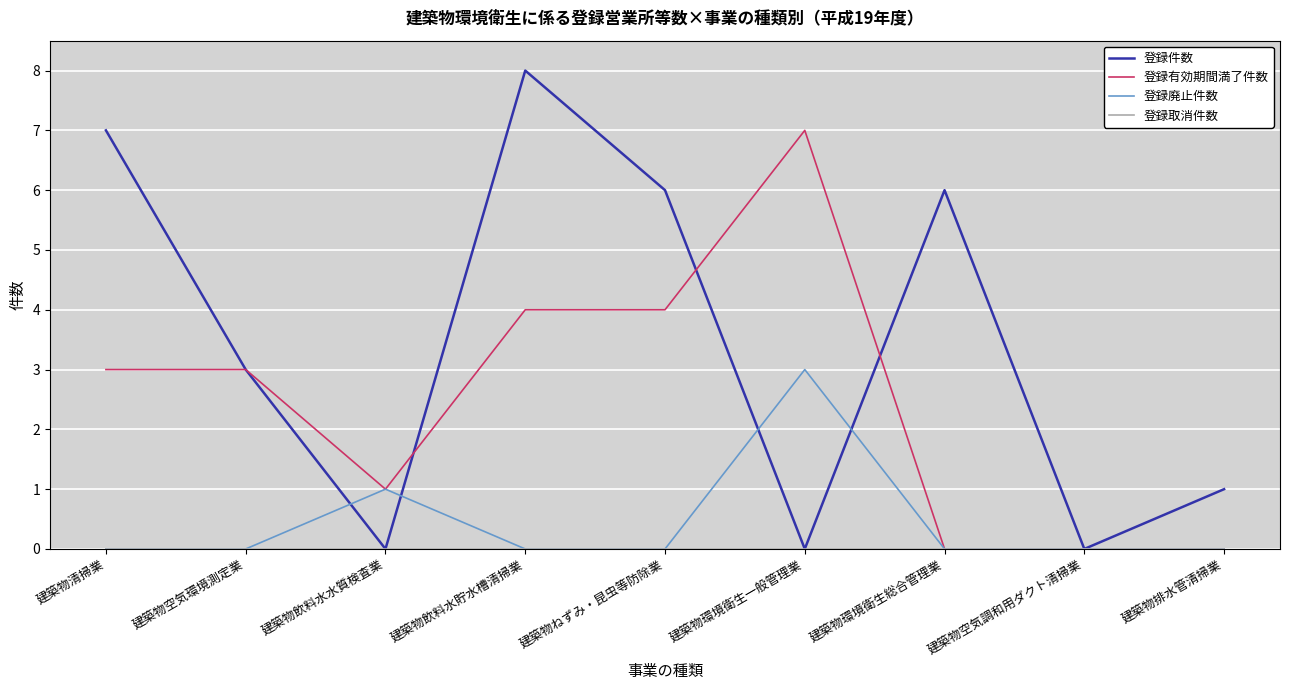

What position from the left is 建築物ねずみ・昆虫等防除業?

5